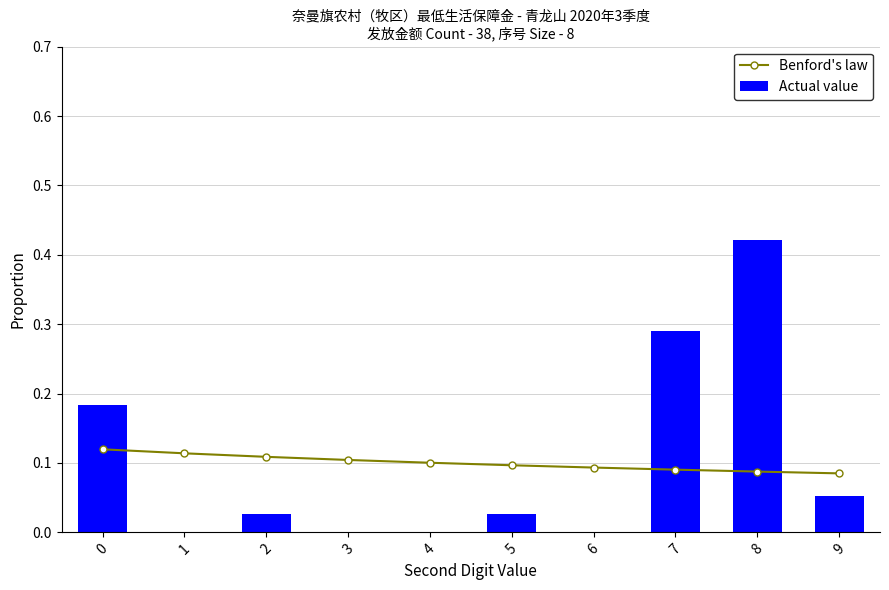

List the series in order of their peak value, lowest first.

Benford's law, Actual value